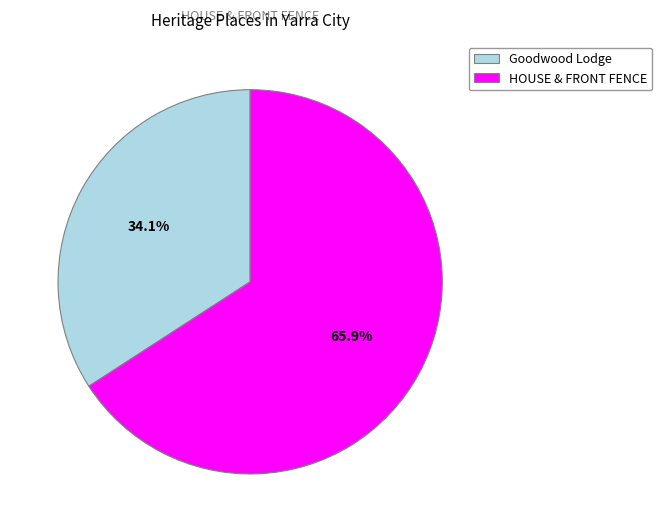

Does Goodwood Lodge account for over 50% of the chart?

No